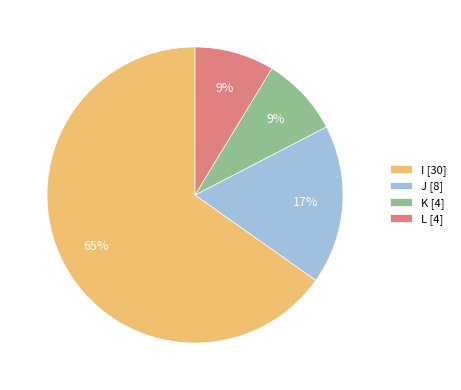

To the nearest percent, what percentage of the pie is J [8]?

17%